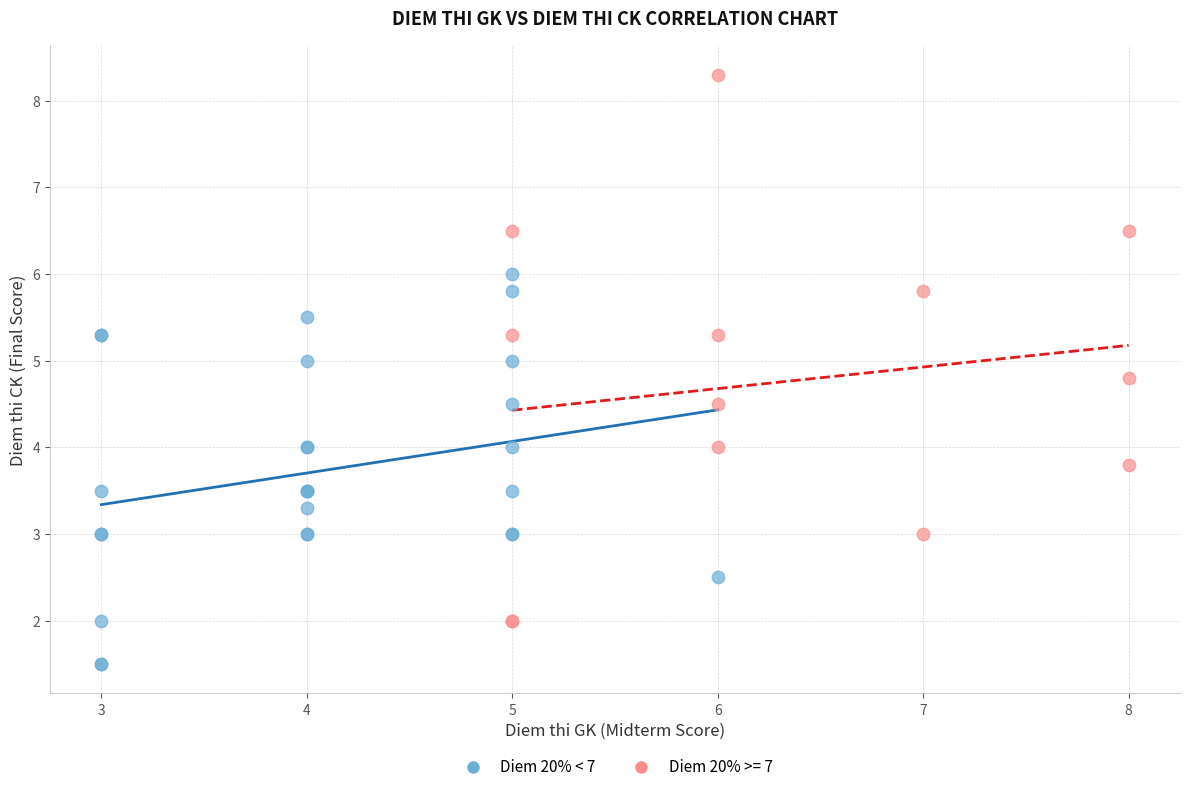

Which series has the largest Y range (max minus min)?

Diem 20% >= 7